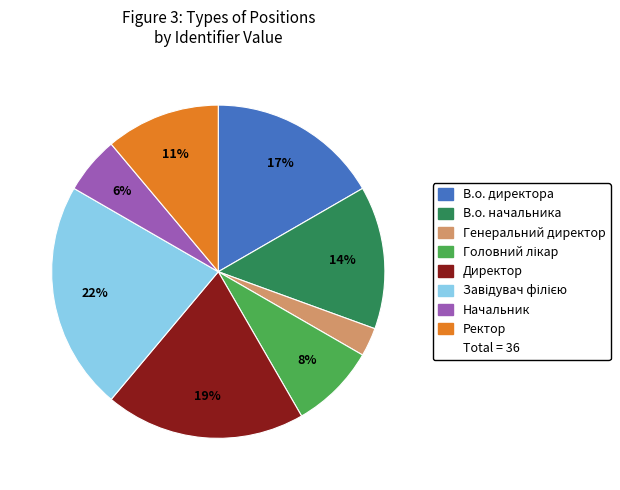

To the nearest percent, what is the average slice percentage?

12%